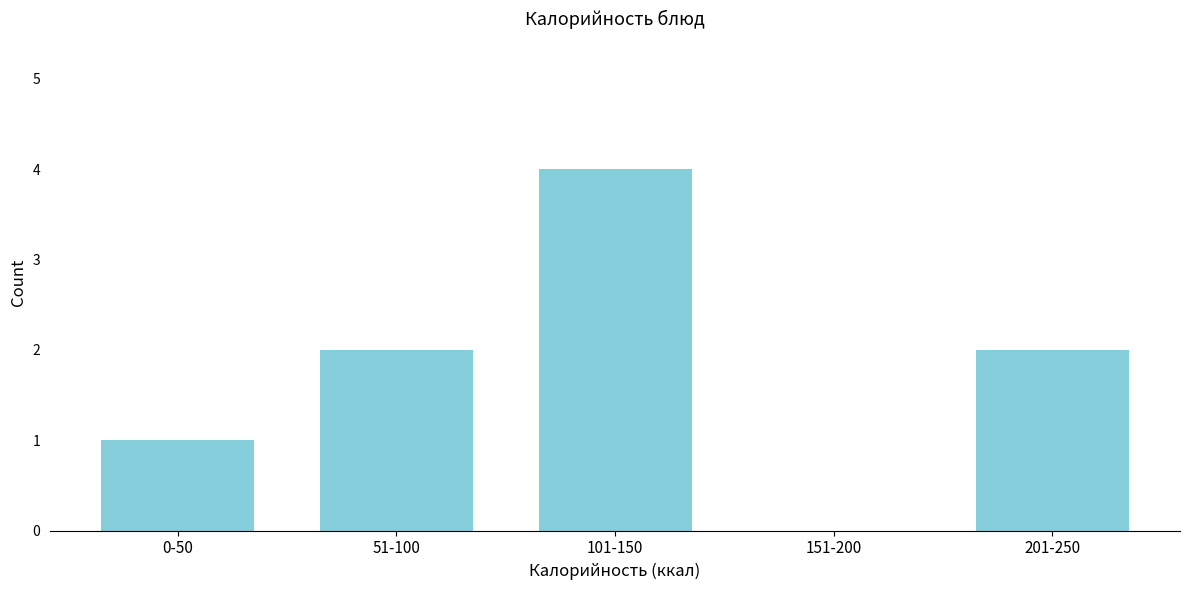

Reading left to right, list all the values displayed in this chart.

0-50=1	51-100=2	101-150=4	151-200=0	201-250=2